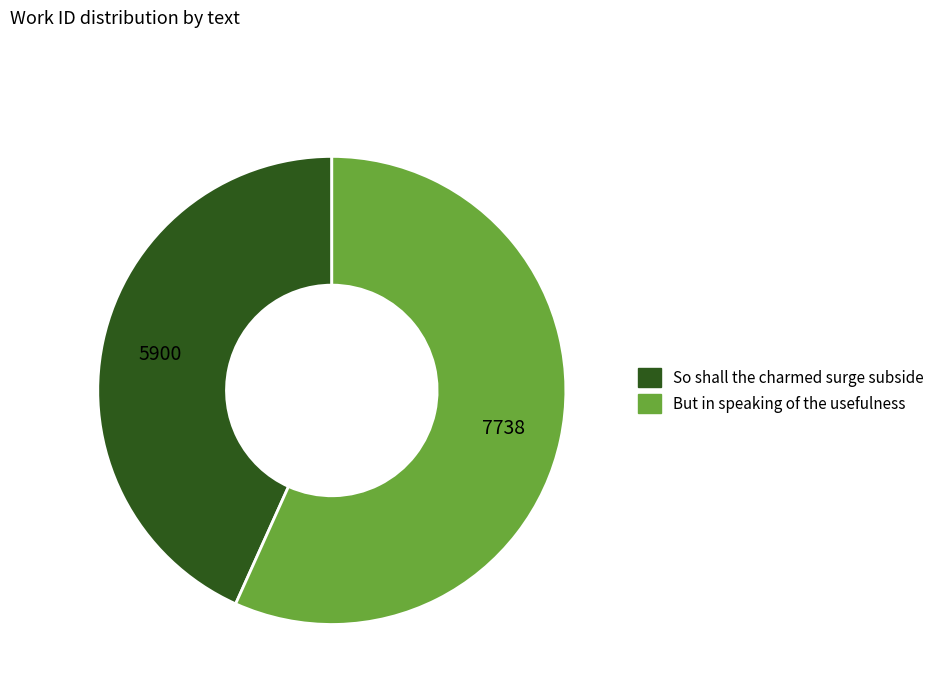

Rank the categories by value from highest to lowest.

But in speaking of the usefulness, So shall the charmed surge subside